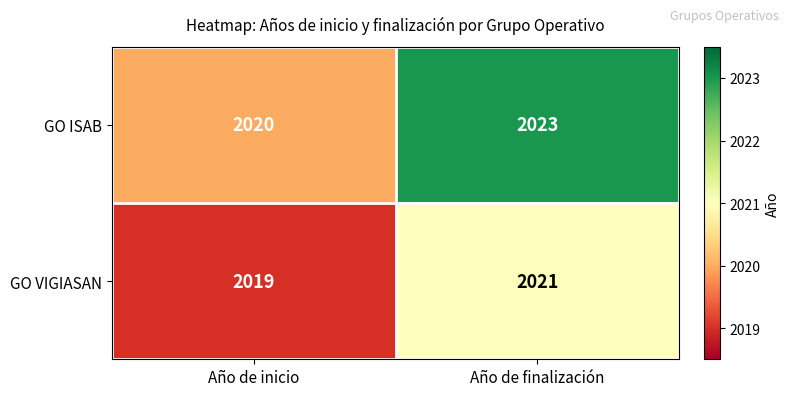

The GO ISAB series shows 3008 at Año de inicio. True or false?

False